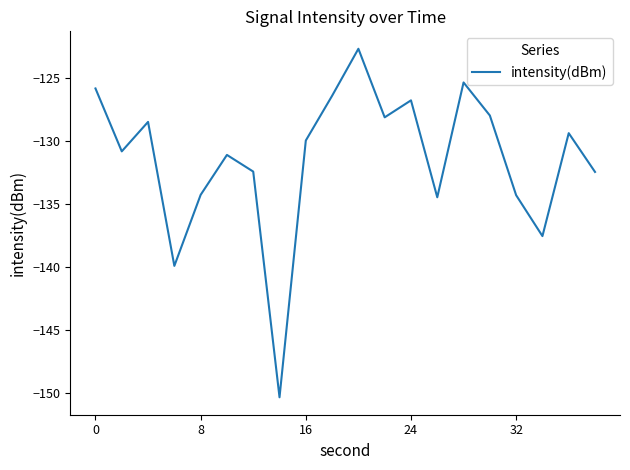

What is the maximum value shown in the chart?

-122.7